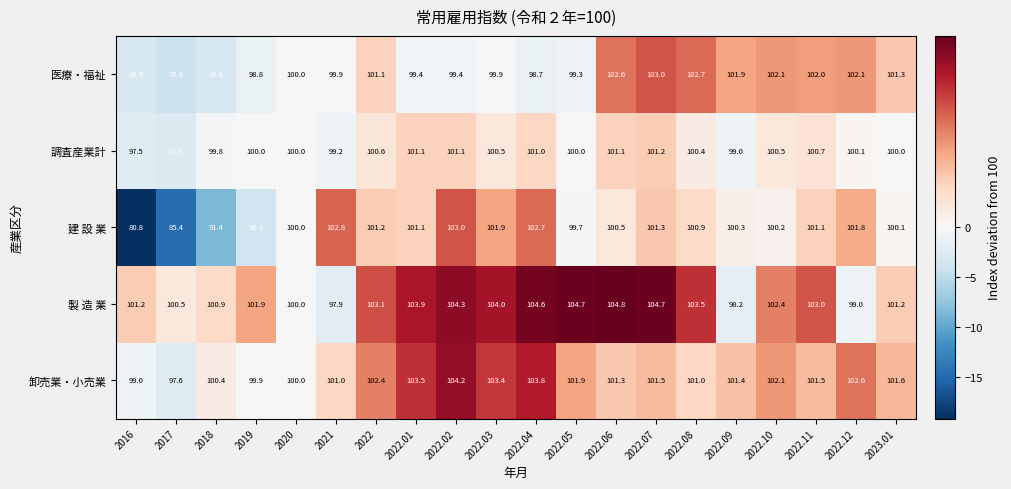

Where is 卸売業・小売業 nearest to the value 100?

2020